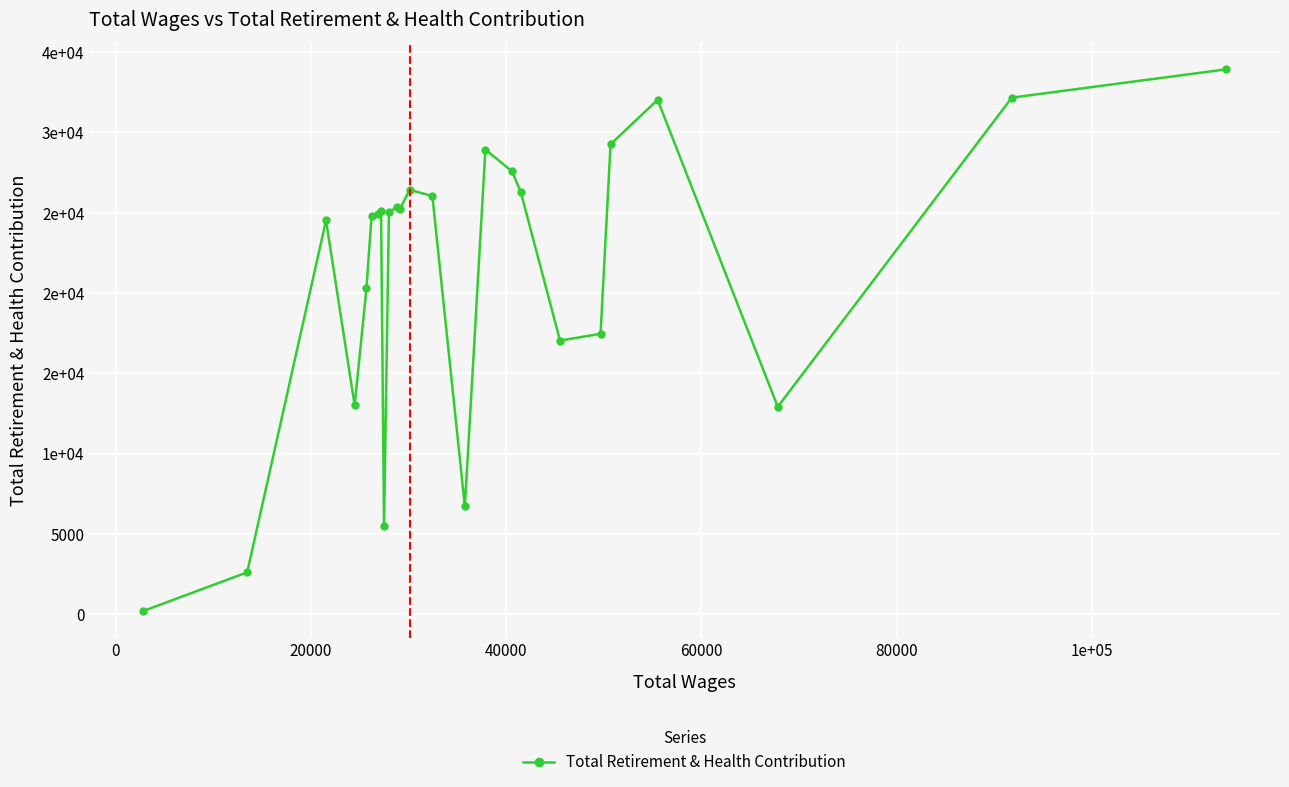

Is this an area chart (filled region under the line)?

No